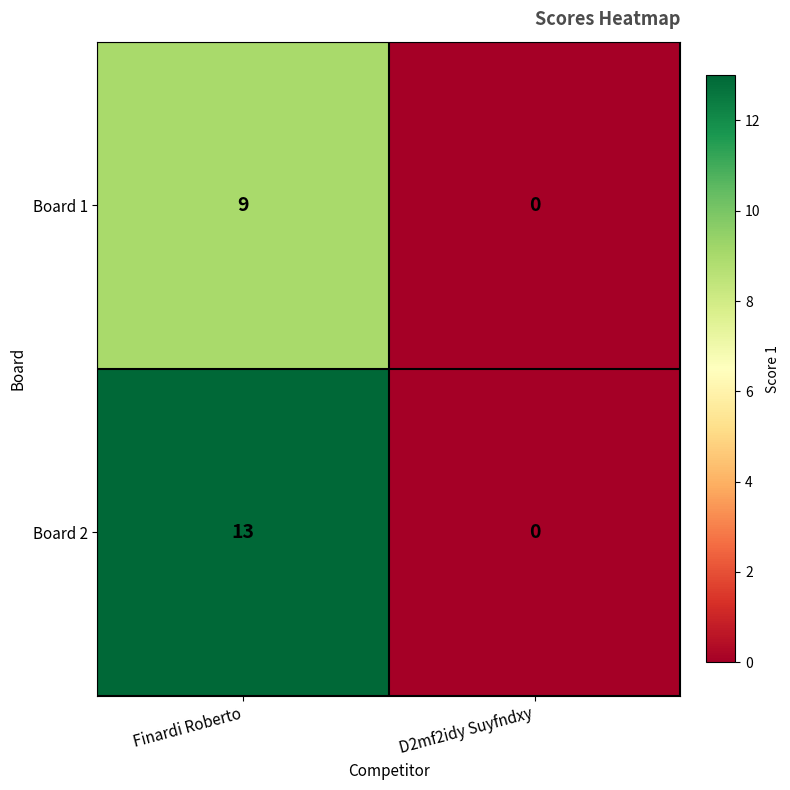

List the labels in order of Board 2 value, smallest first.

D2mf2idy Suyfndxy, Finardi Roberto